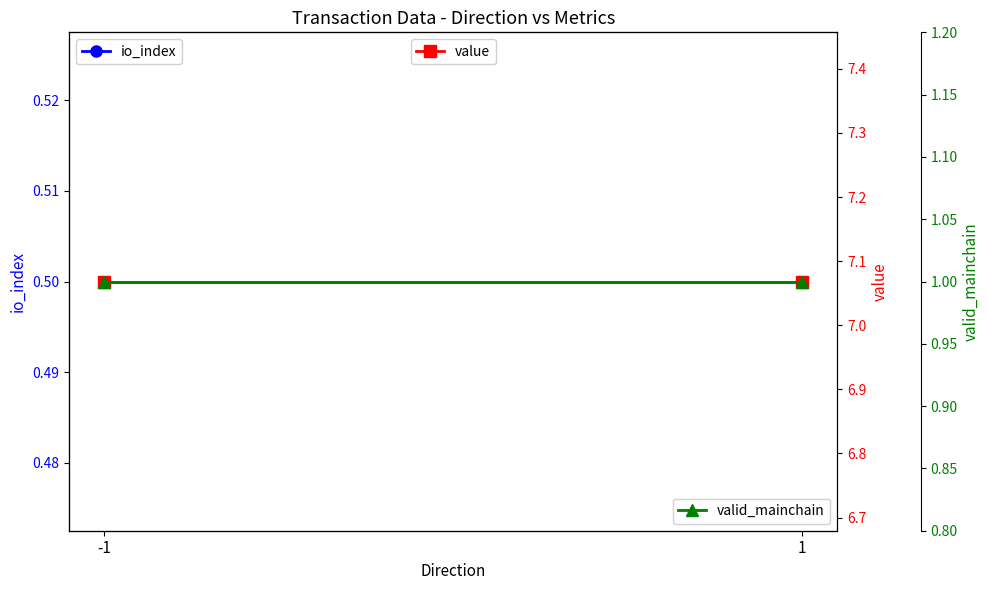

Reading left to right, what are all the values shown in this chart?

io_index: -1=0.5	1=0.5
value: -1=7.1	1=7.1
valid_mainchain: -1=1.0	1=1.0